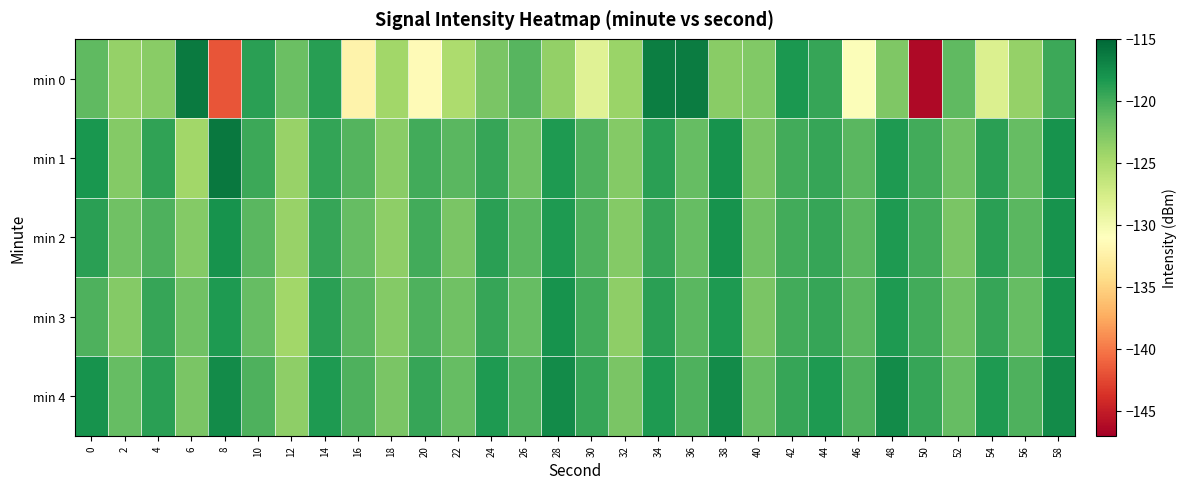

At which category does the chart reach its minimum across all series?

50